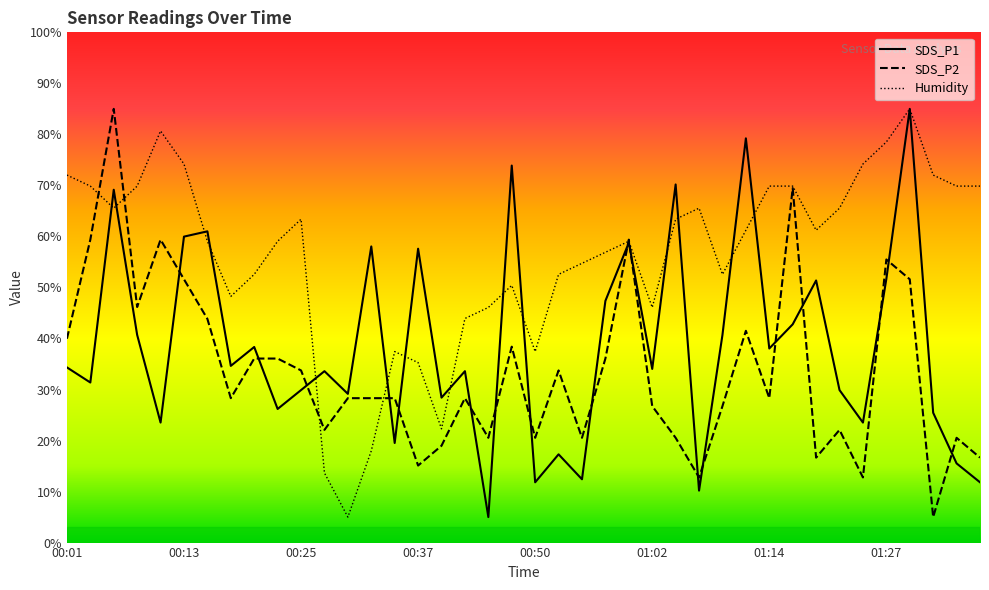

Which series has the largest total across all categories?

Humidity